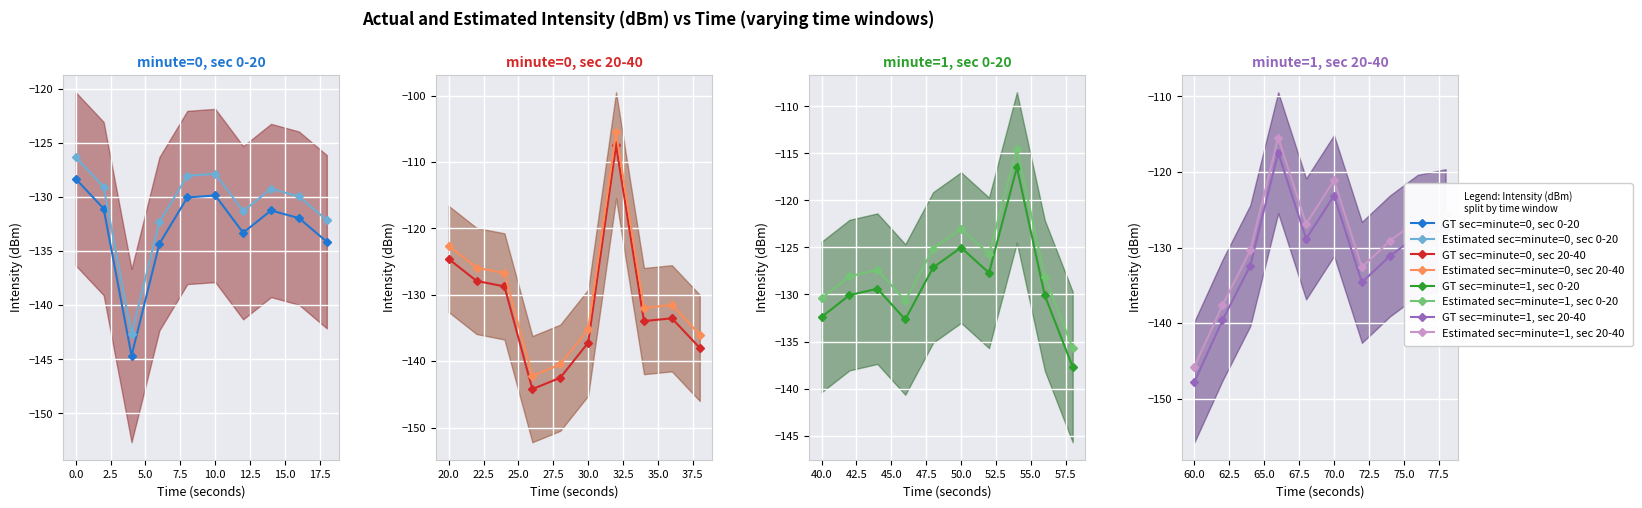

How many values in the intensity_lower series are below -139?

21